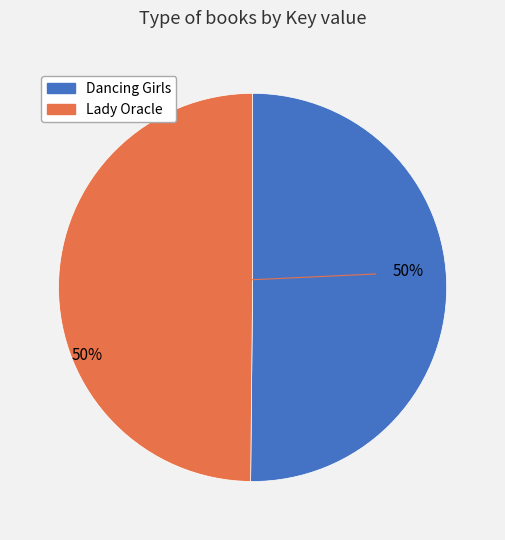

Approximately how many times larger is the value at Dancing Girls compared to Lady Oracle?

1.0